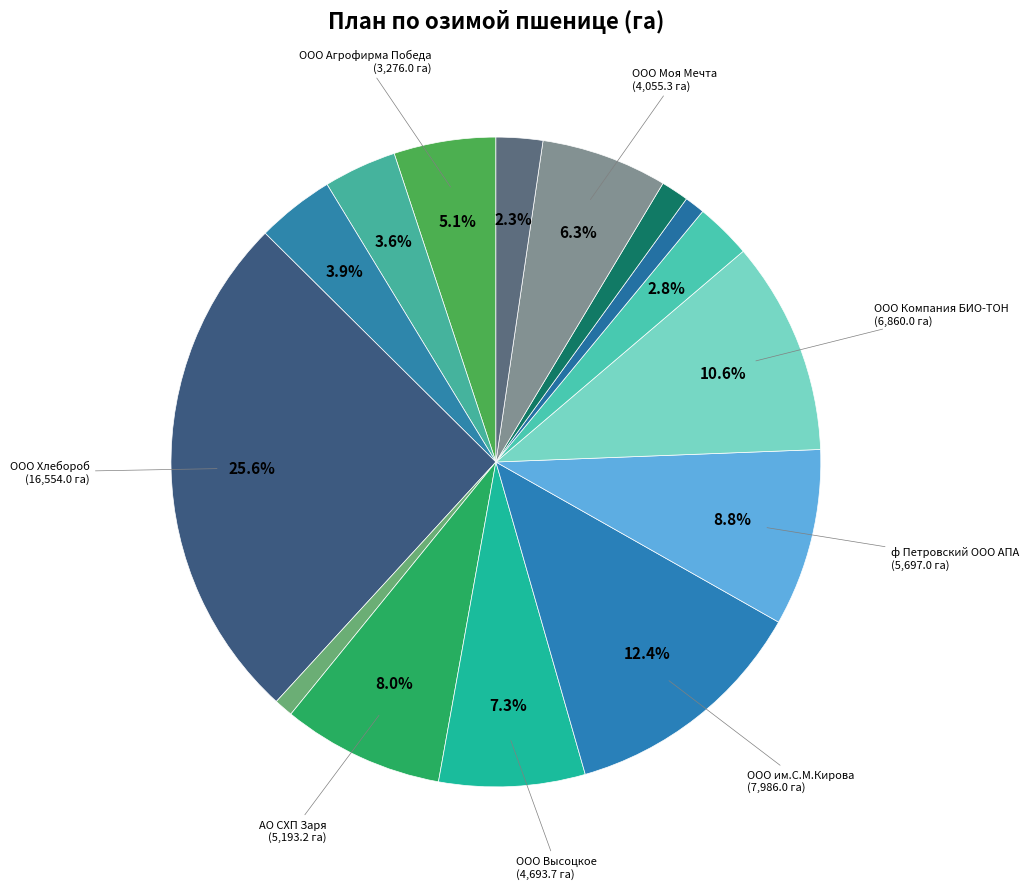

Count the number of slices in the pie.

15